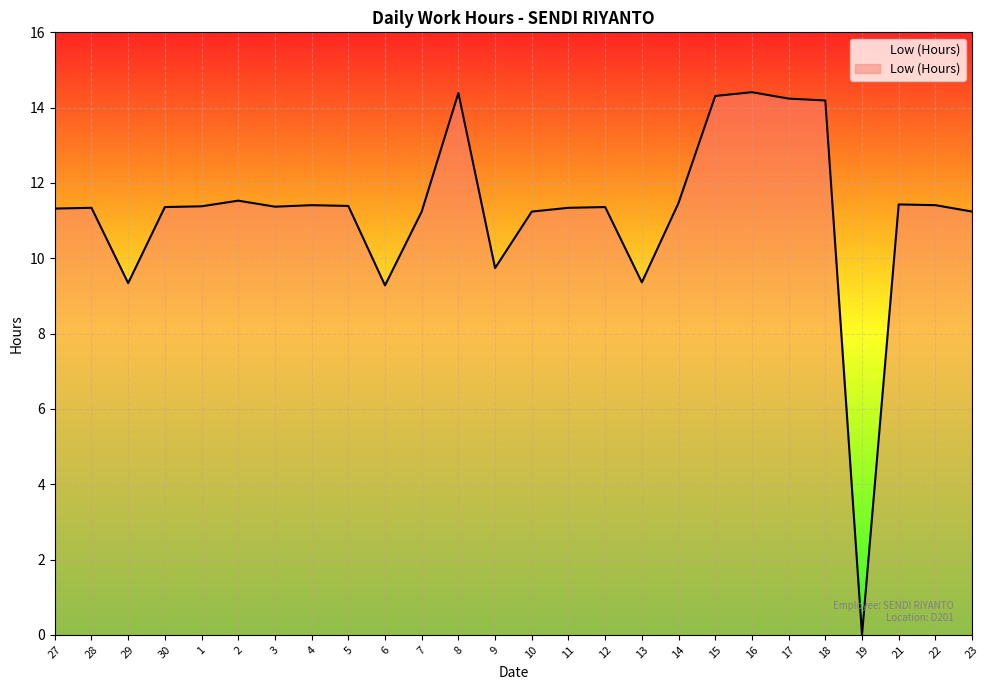

Which has a higher value, 18 or 11?

18